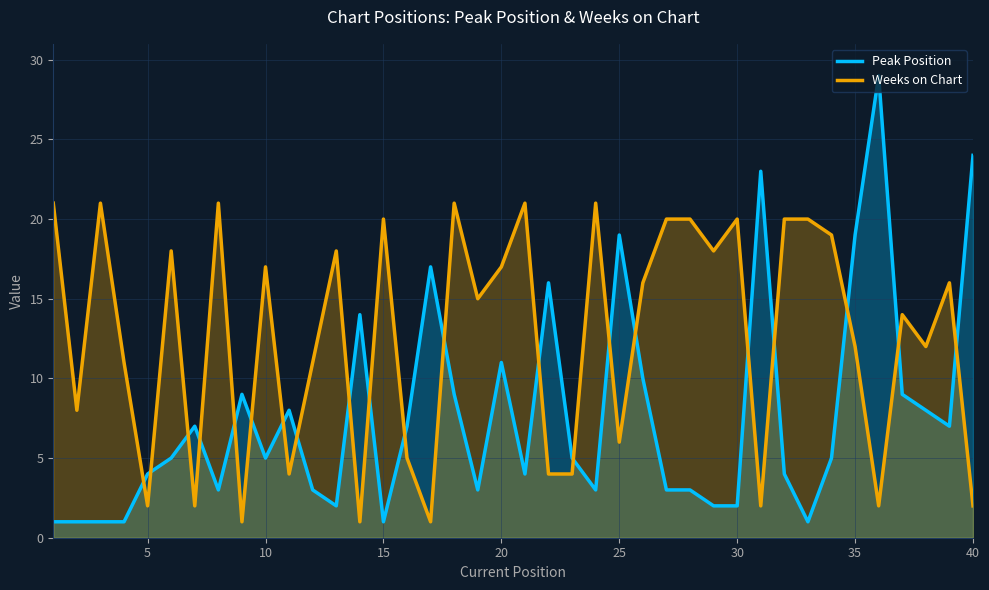

List the series in order of their peak value, highest first.

Peak Position, Weeks on Chart